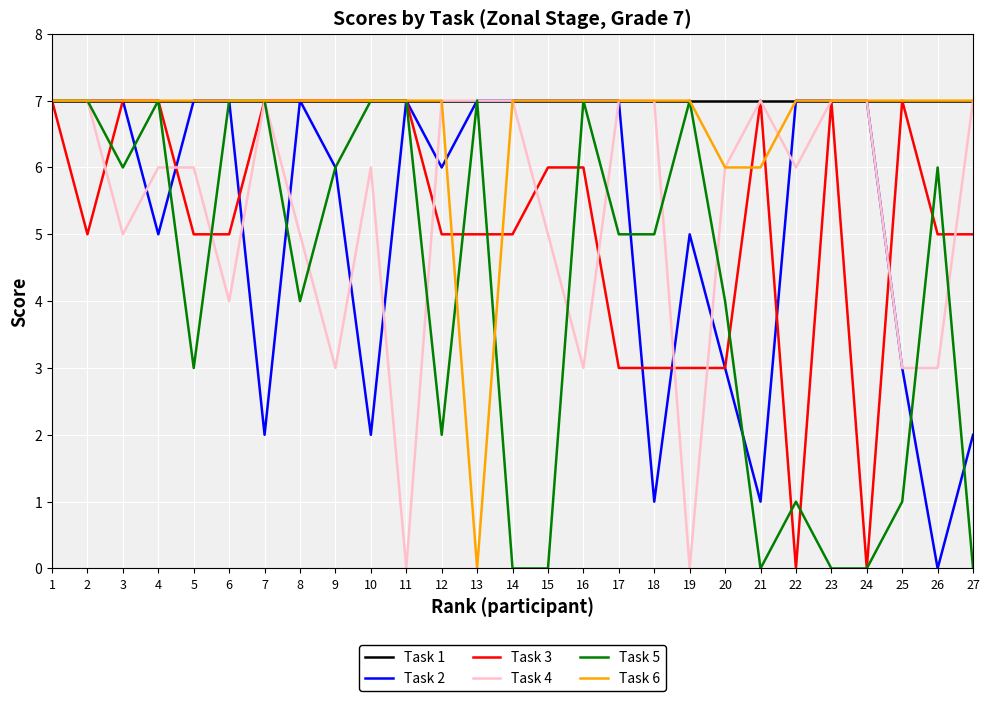

Which series changed the most between 15 and 25?

Task 2